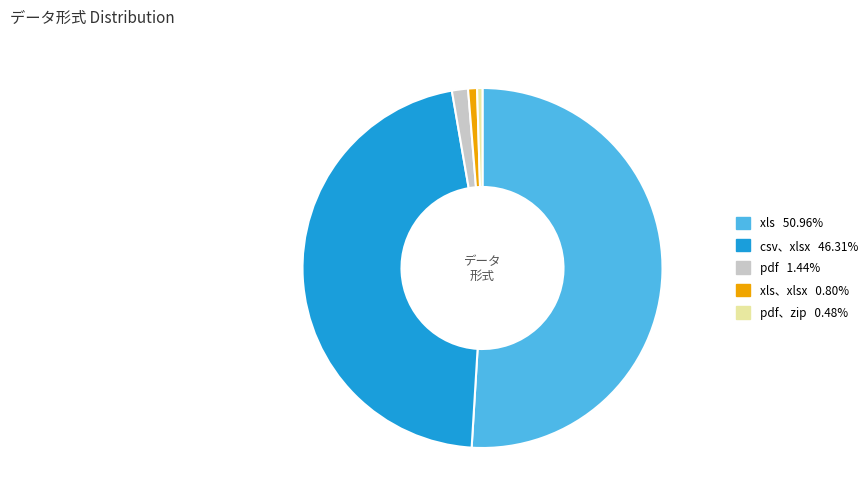

Is there any slice that represents more than half of the pie?

Yes